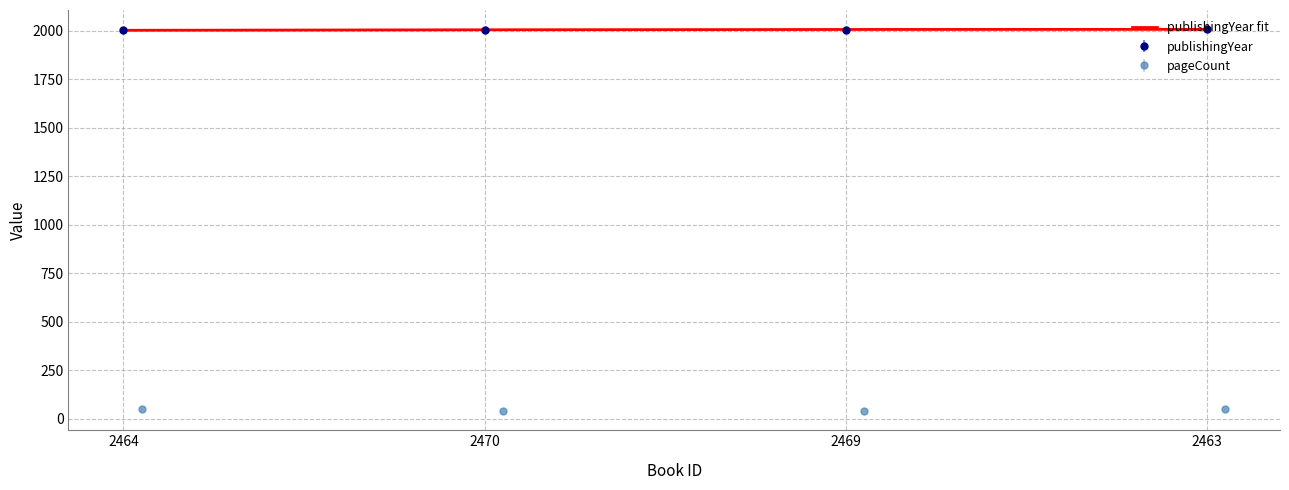

True or false: publishingYear has more than 2 interior local peaks.

False